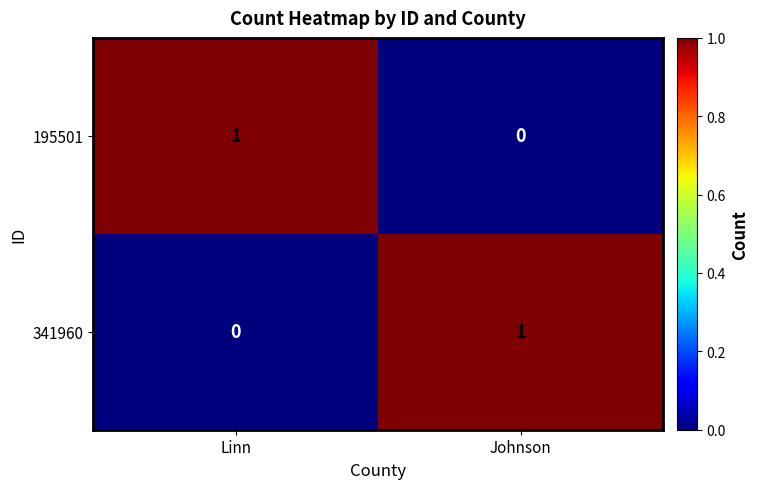

The 341960 series shows 1 at Johnson. True or false?

True